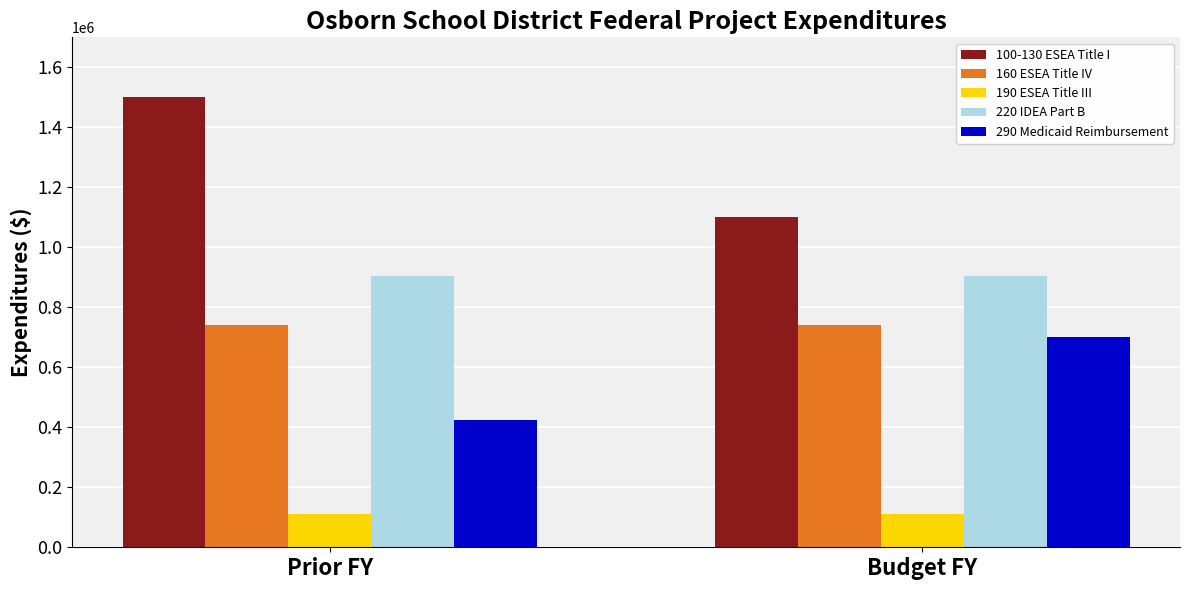

What is the minimum value shown in the chart?

110950